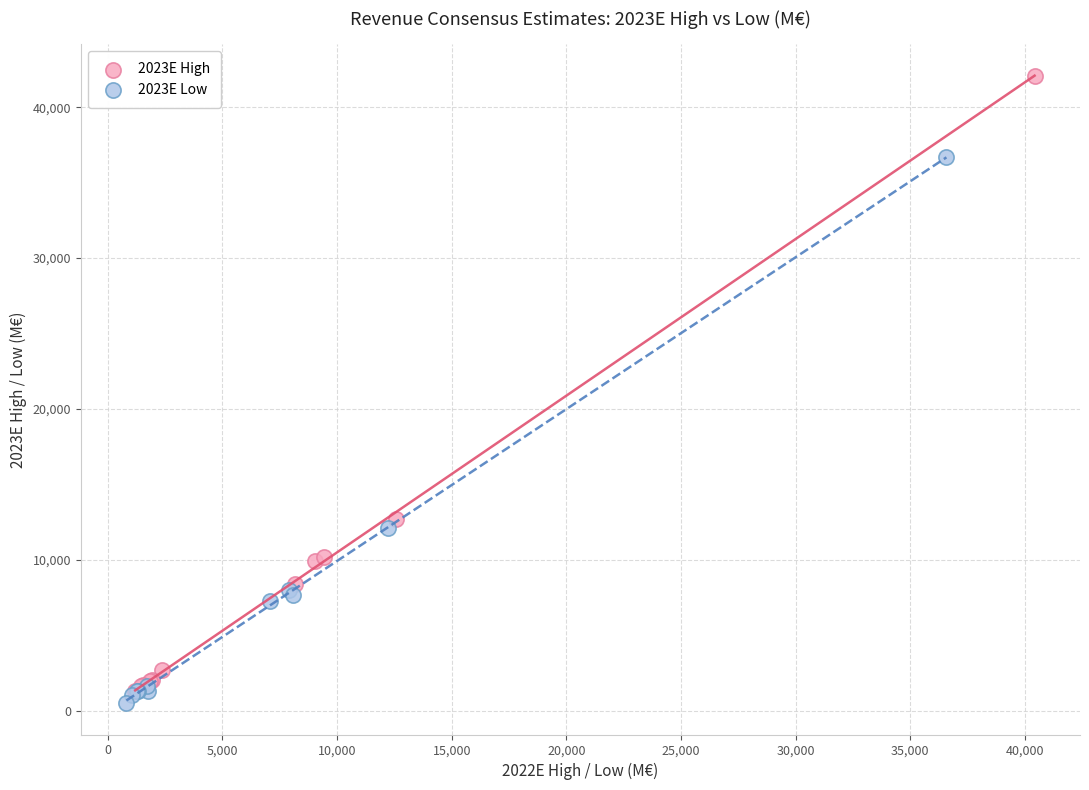

Which series has the widest spread of Y values?

2023E High